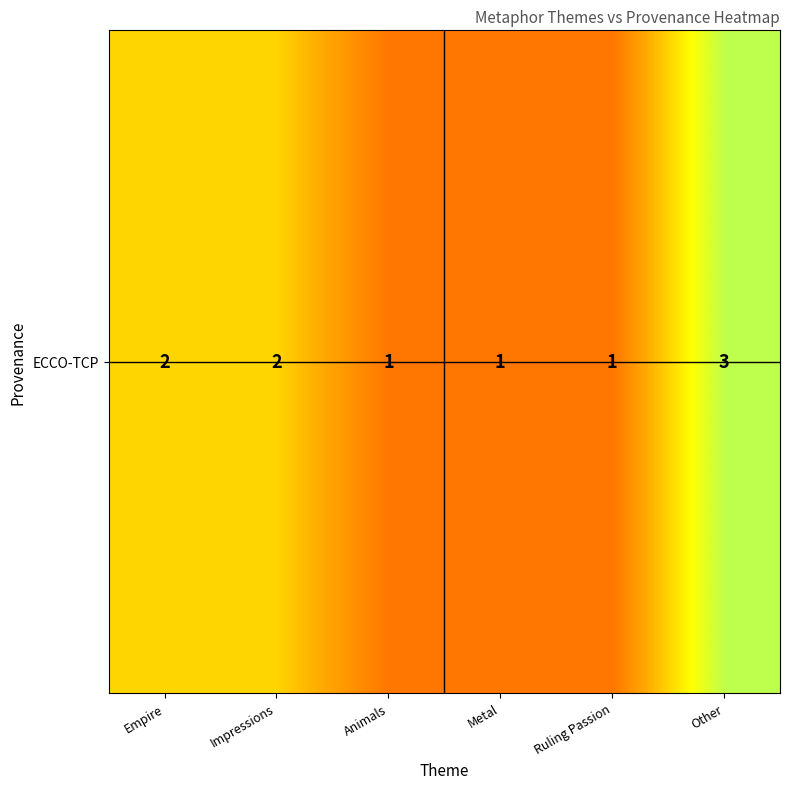

List the labels in order of value, smallest first.

Animals, Metal, Ruling Passion, Empire, Impressions, Other